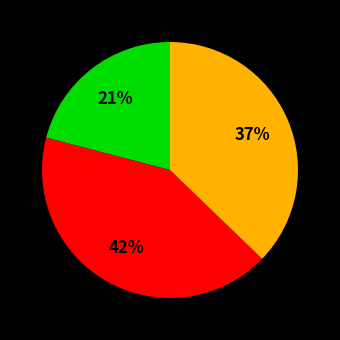

To the nearest percent, what is the average slice percentage?

33%